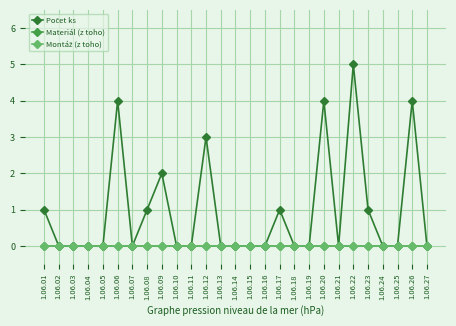

Rank the categories by Materiál (z toho) value from lowest to highest.

1.06.01, 1.06.02, 1.06.03, 1.06.04, 1.06.05, 1.06.06, 1.06.07, 1.06.08, 1.06.09, 1.06.10, 1.06.11, 1.06.12, 1.06.13, 1.06.14, 1.06.15, 1.06.16, 1.06.17, 1.06.18, 1.06.19, 1.06.20, 1.06.21, 1.06.22, 1.06.23, 1.06.24, 1.06.25, 1.06.26, 1.06.27